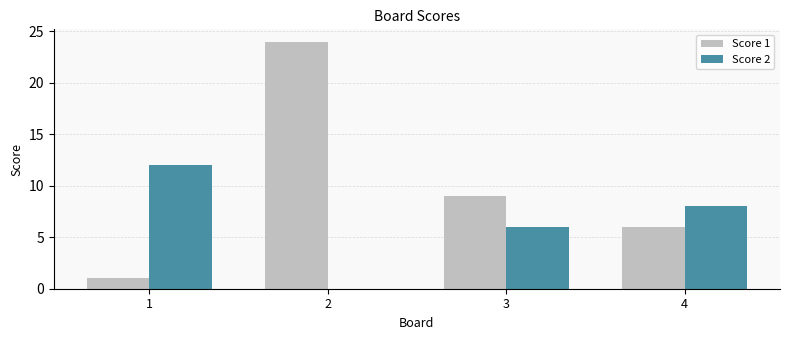

Where does the Score 2 series first go above 8?

1